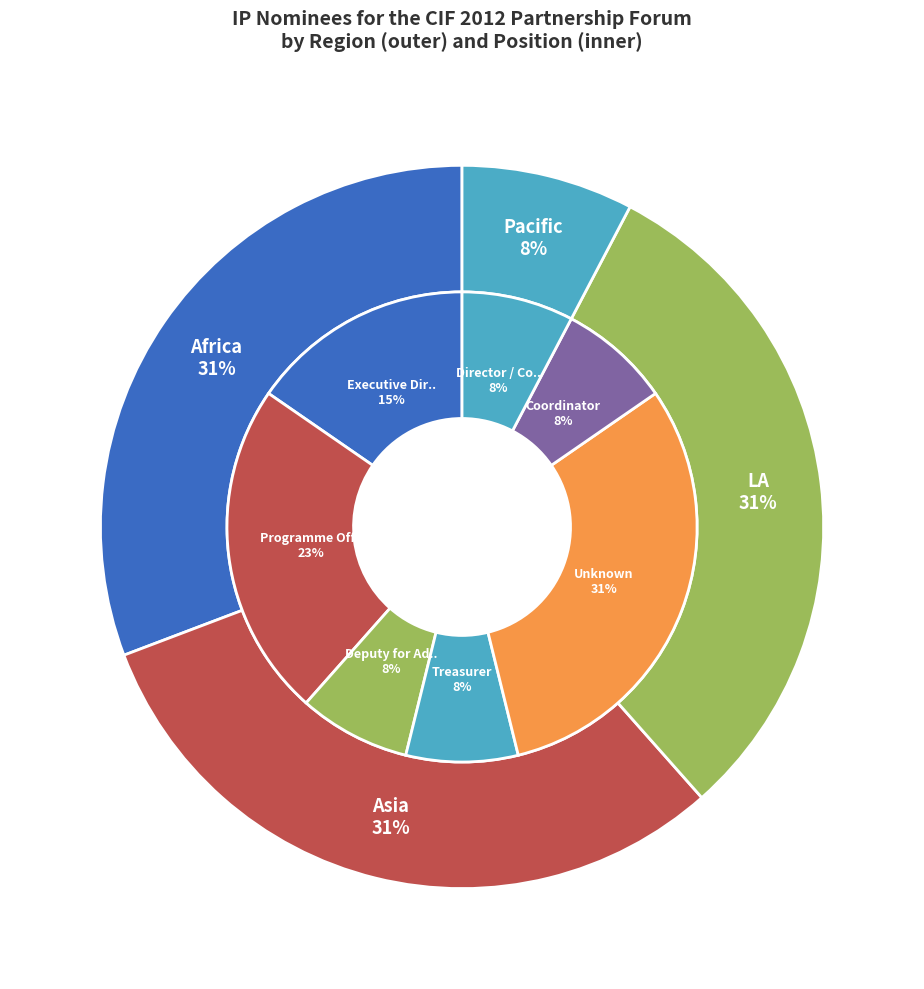

Rank the categories by value from highest to lowest.

Africa, Asia, LA, Pacific